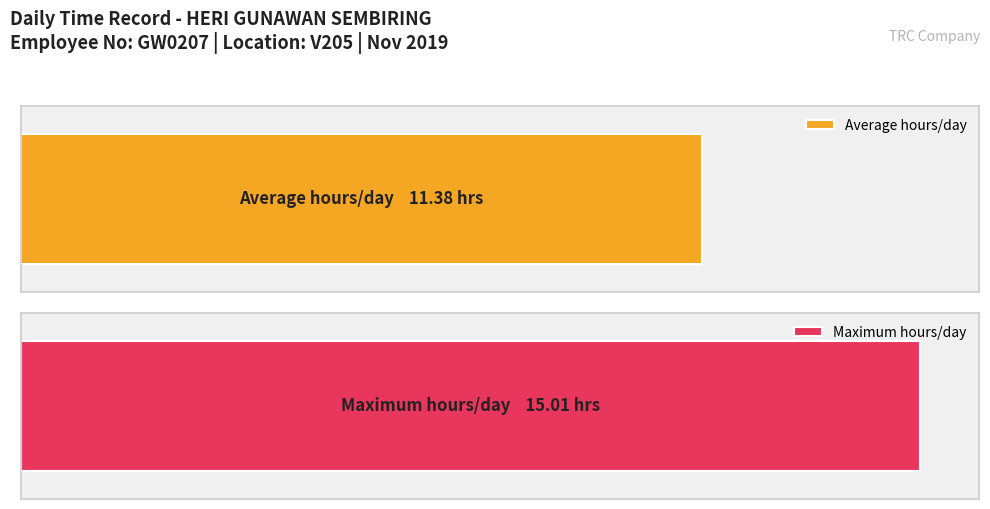

The chart shows a value of 15.2 at Day 21. True or false?

False